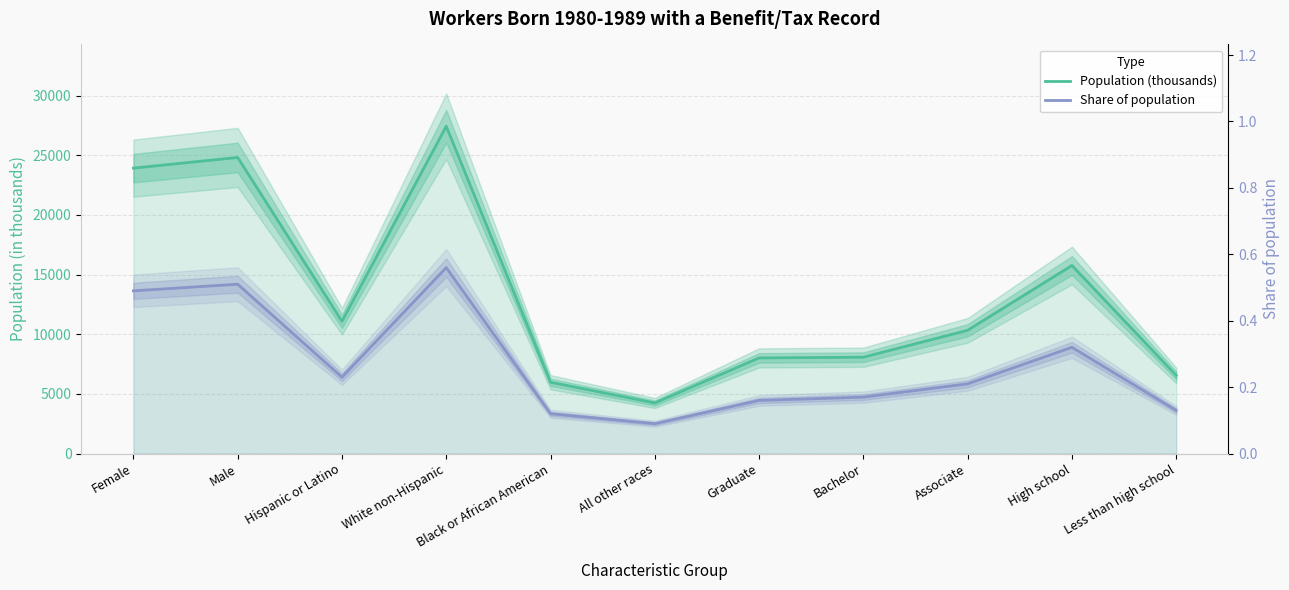

Between Bachelor and High school, which series saw the biggest shift?

Population (thousands)